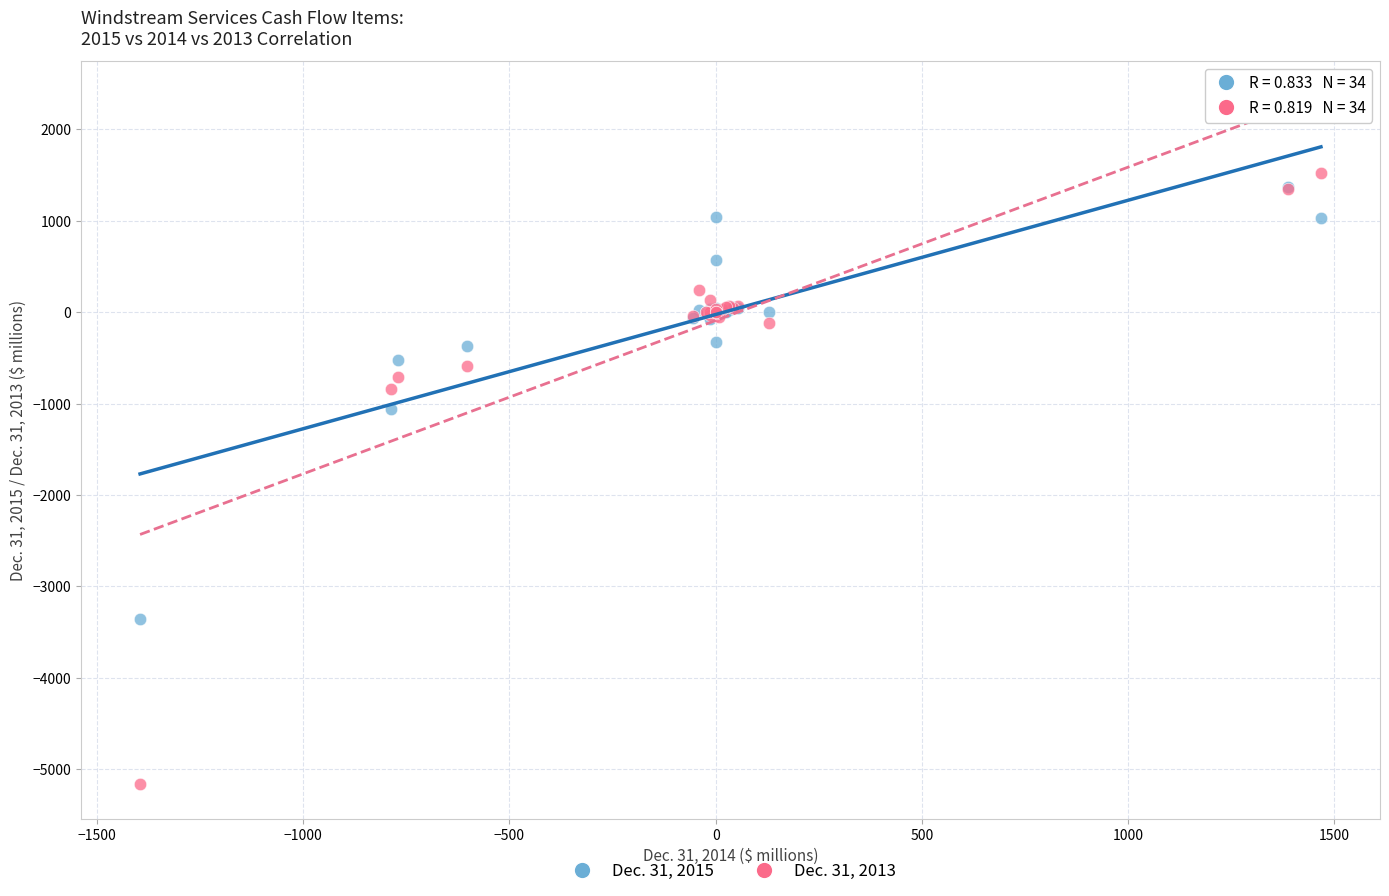

Across all series, what Y value is closest to -1820?

-1055.3